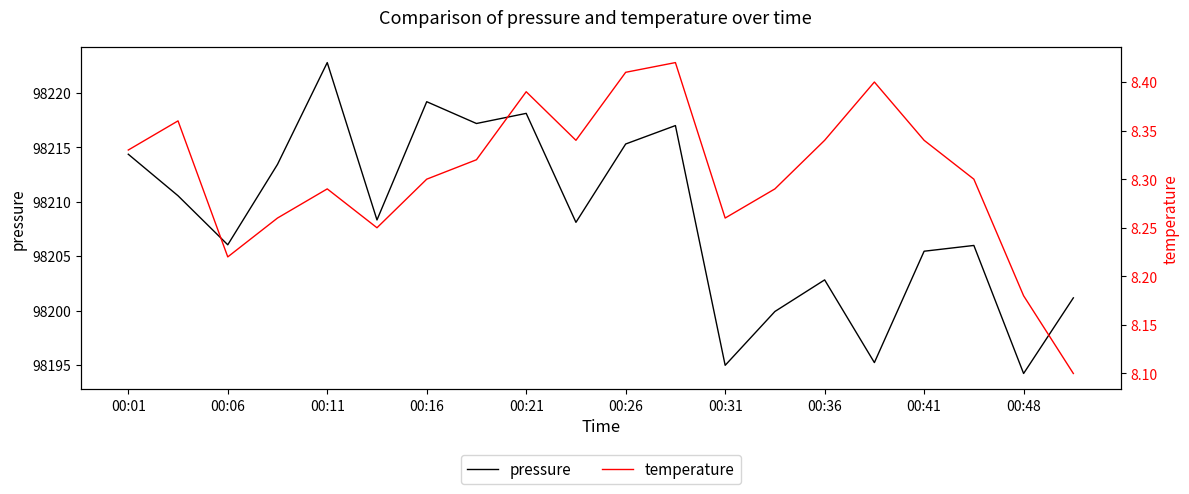

Which category has the highest value in the pressure series?

00:11